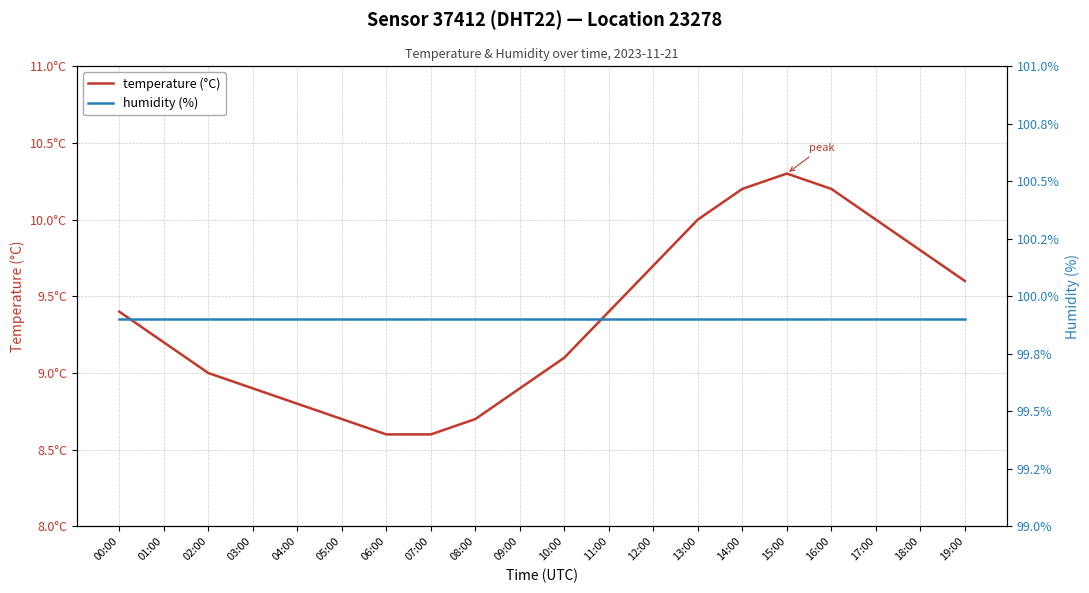

Where does the temperature (°C) series first go above 9?

00:00